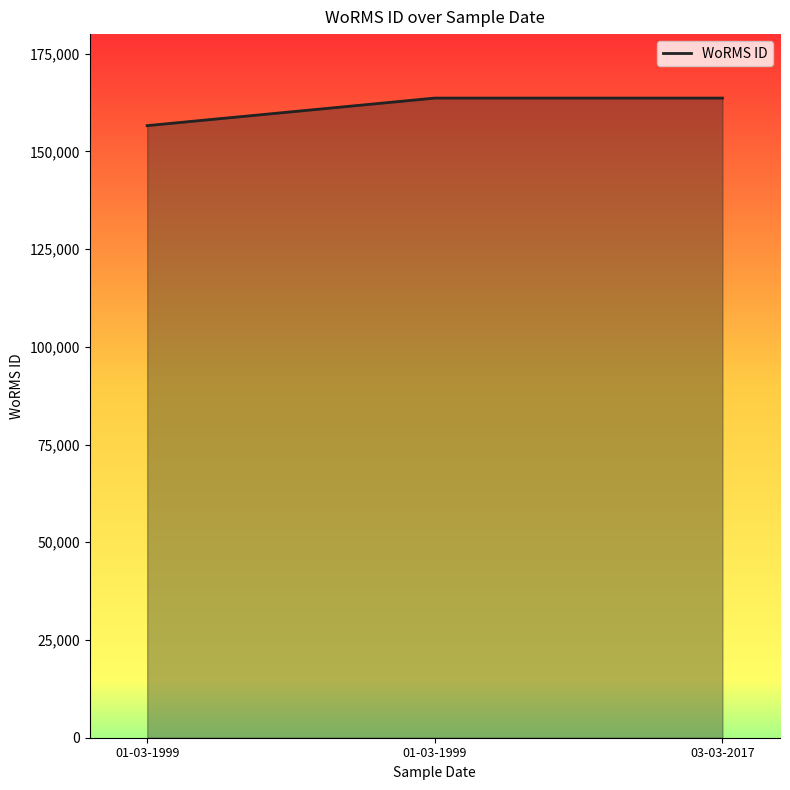

What is the change in value from 01-03-1999 to 03-03-2017?

+7048